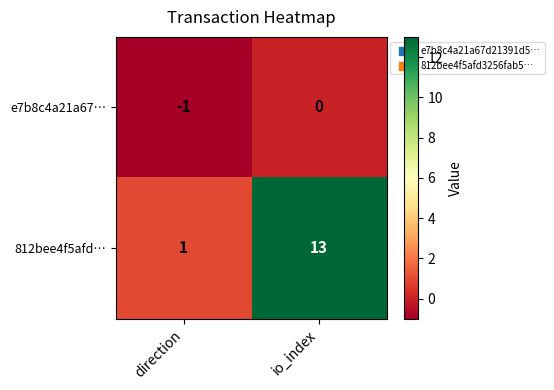

At which category is the sum across all series the highest?

io_index